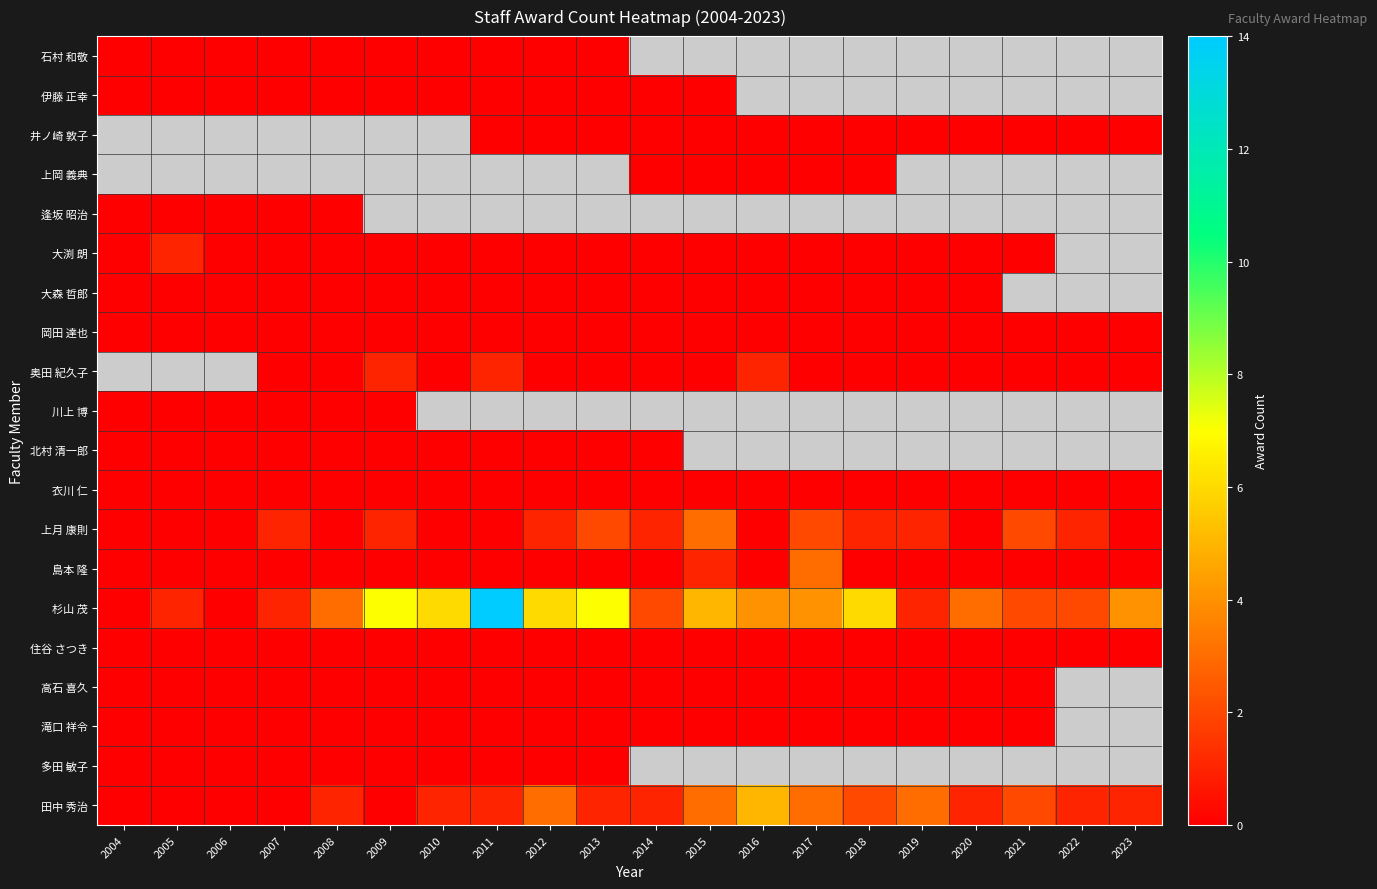

What is the greatest value displayed?

14.0